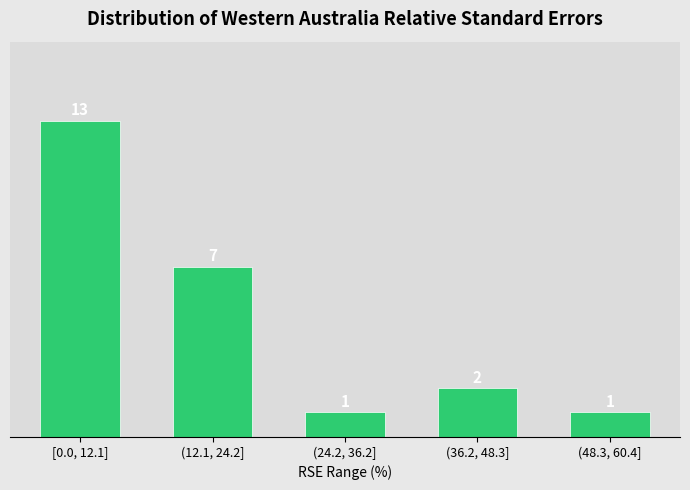

Reading right to left, what are all the values shown in this chart?

(48.3, 60.4]=1	(36.2, 48.3]=2	(24.2, 36.2]=1	(12.1, 24.2]=7	[0.0, 12.1]=13